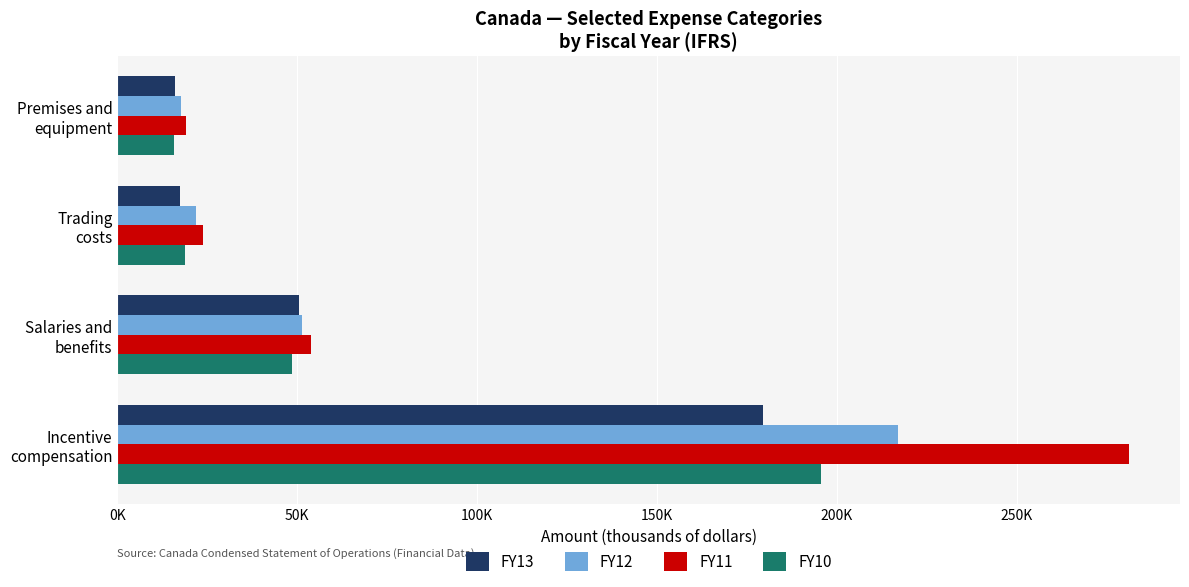

What are all the series names shown in the legend?

FY13, FY12, FY11, FY10